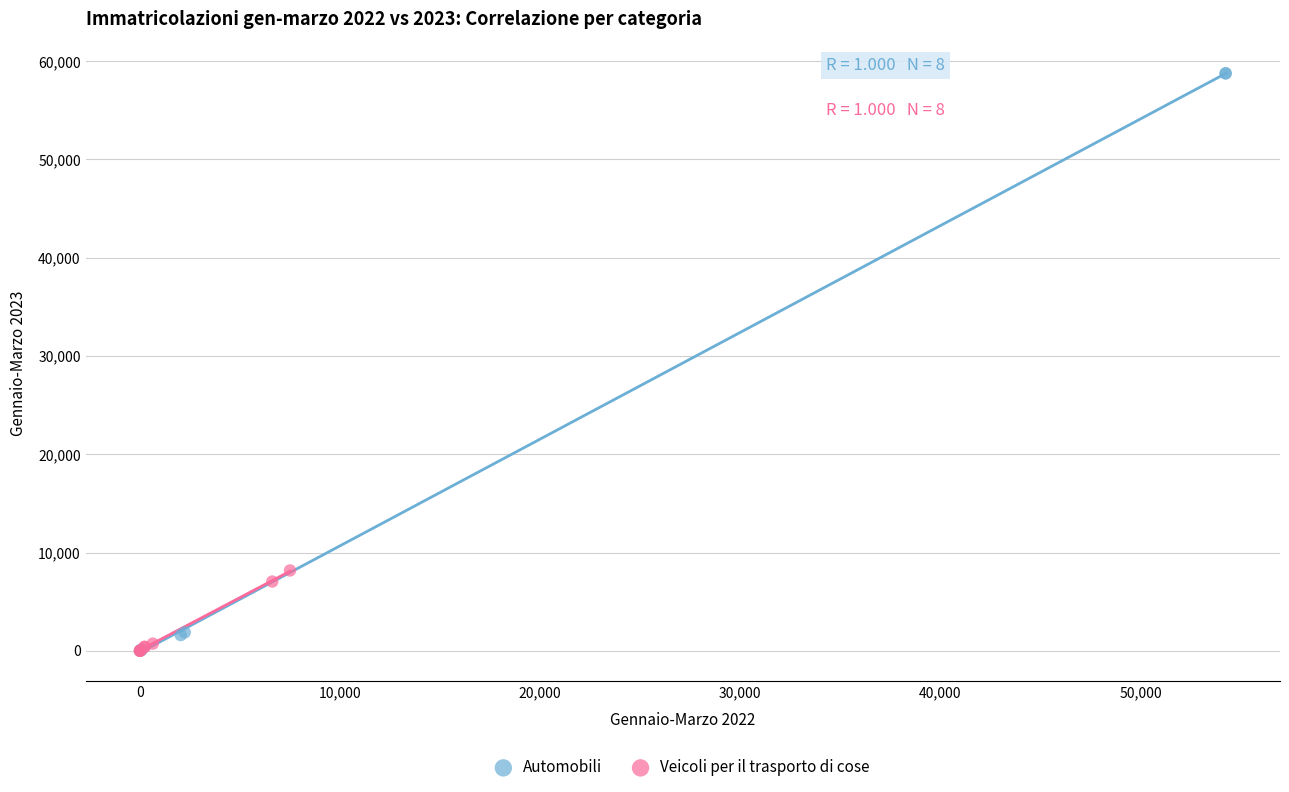

Which series contains the highest Y value?

Automobili